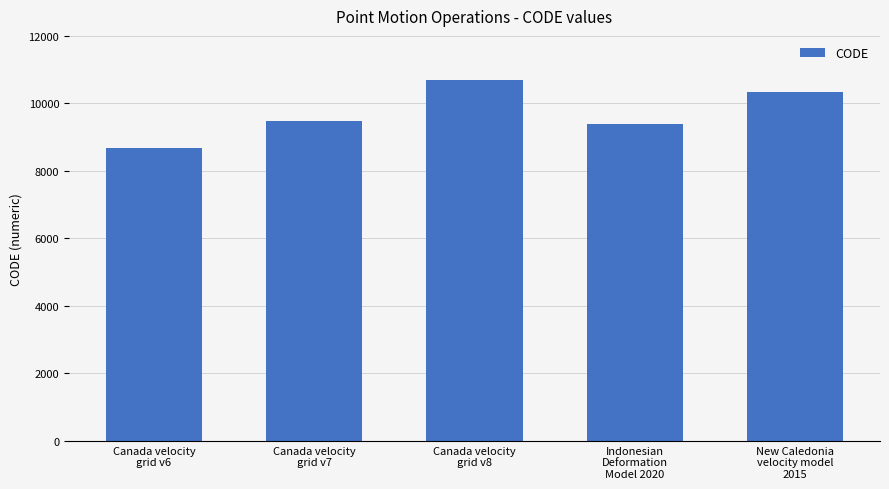

Between Indonesian
Deformation
Model 2020 and Canada velocity
grid v6, which is larger?

Indonesian
Deformation
Model 2020